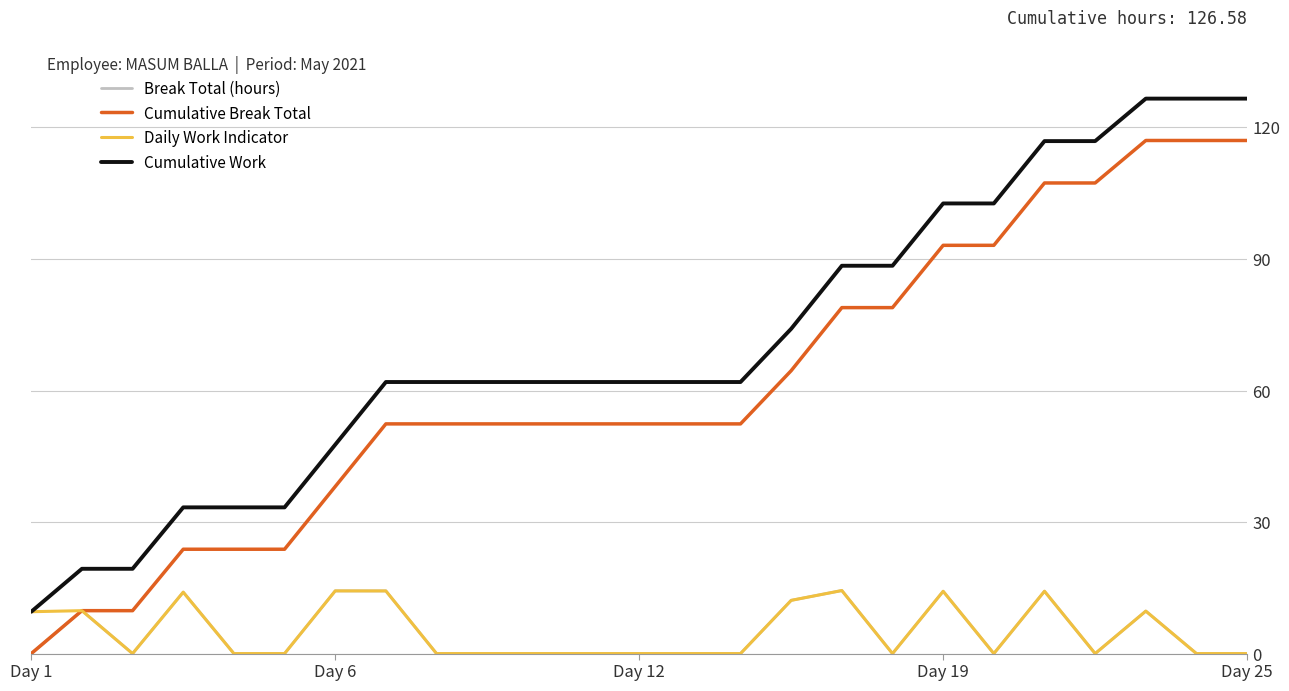

What is the highest value of the Cumulative Work series?

126.6